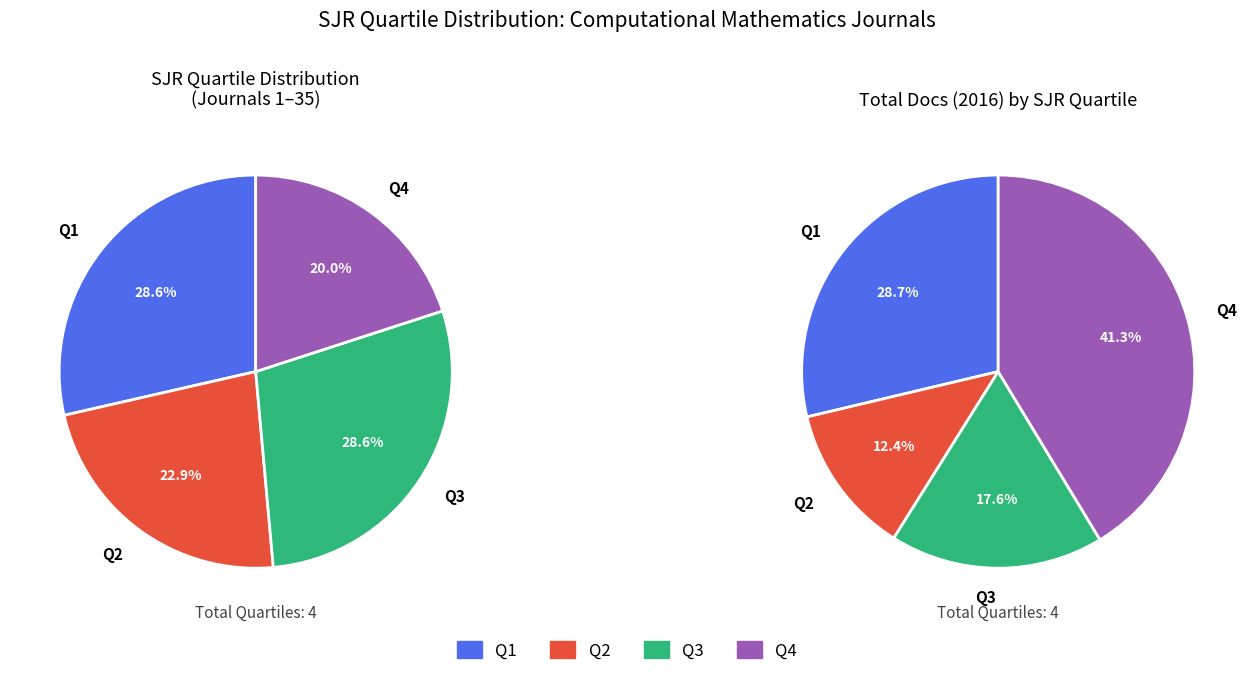

Does Q4 account for over 50% of the chart?

No